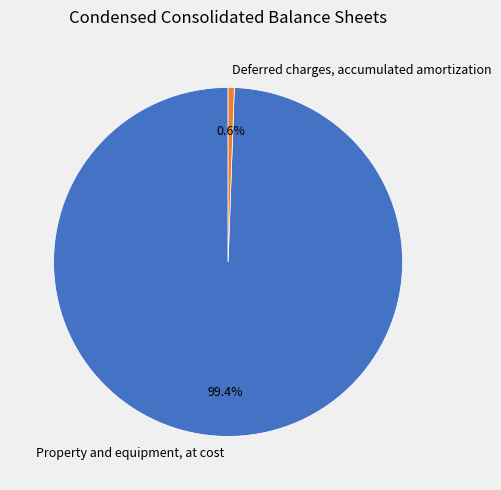

To the nearest percent, what is the difference between the largest and smallest slice percentages?

99%